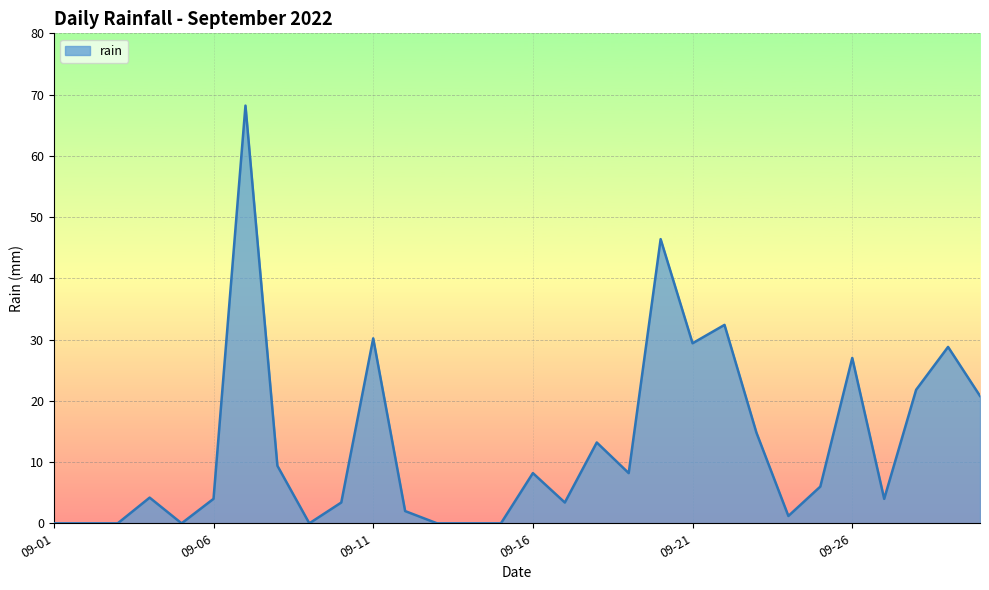

What is the greatest value displayed?

68.2